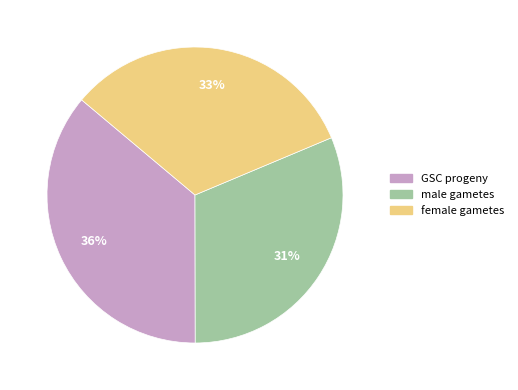

Does GSC progeny account for over 50% of the chart?

No